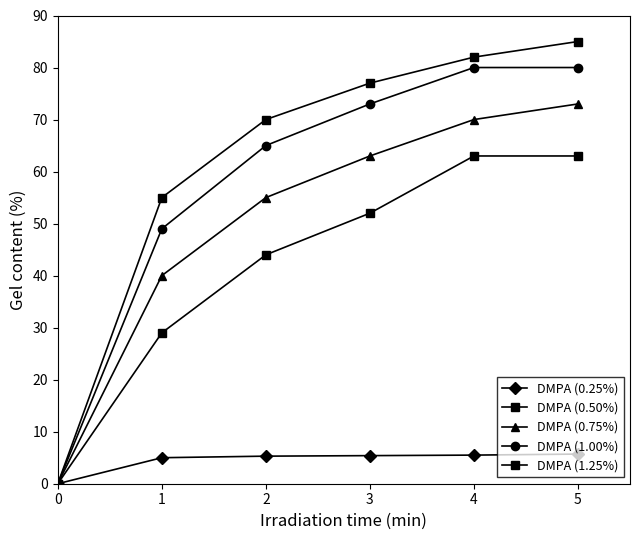

Rank the categories by DMPA (1.00%) value from lowest to highest.

0, 1, 2, 3, 4, 5